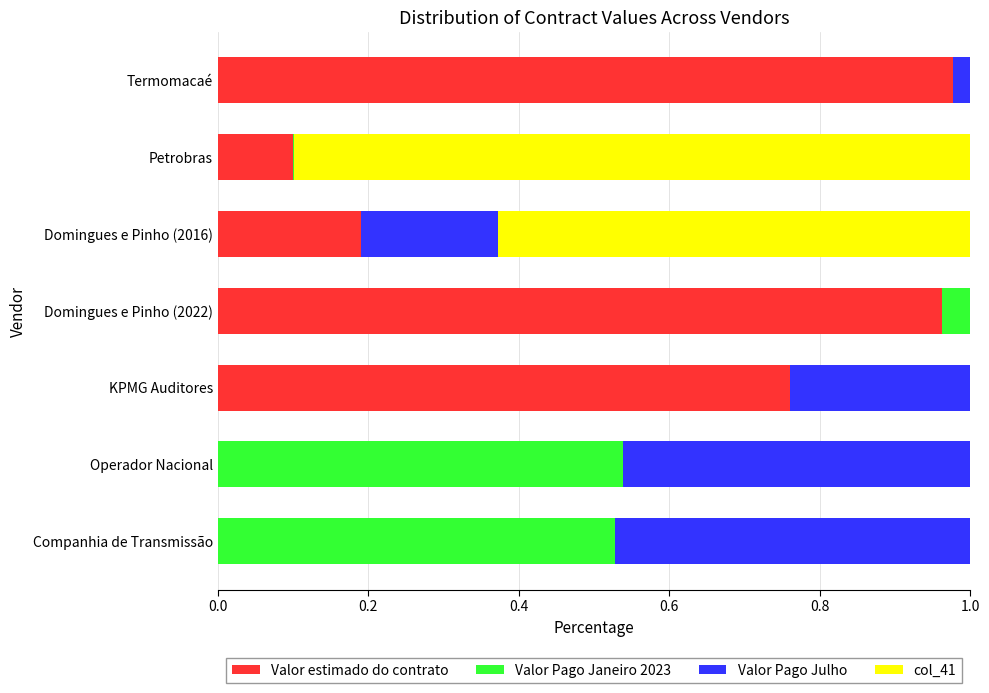

What is the sum of all Valor estimado do contrato values?

3.0